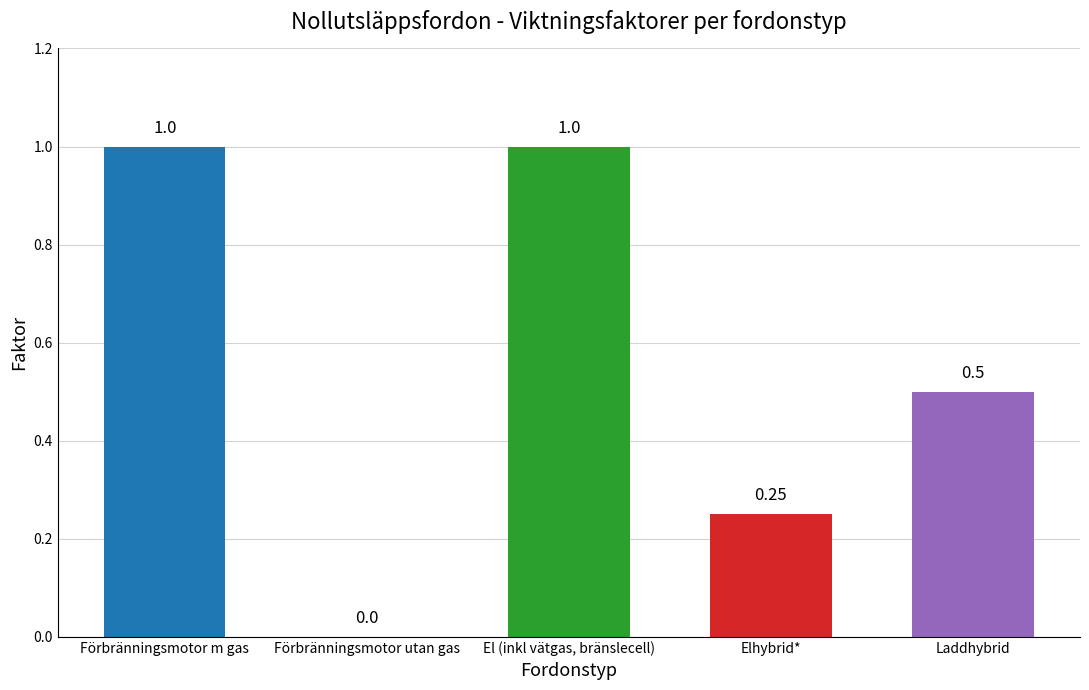

What is the greatest value displayed?

1.0